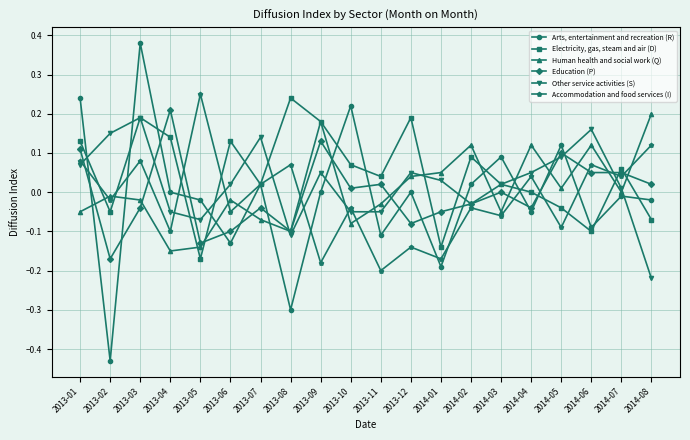

Which series has the widest spread of values?

Arts, entertainment and recreation (R)